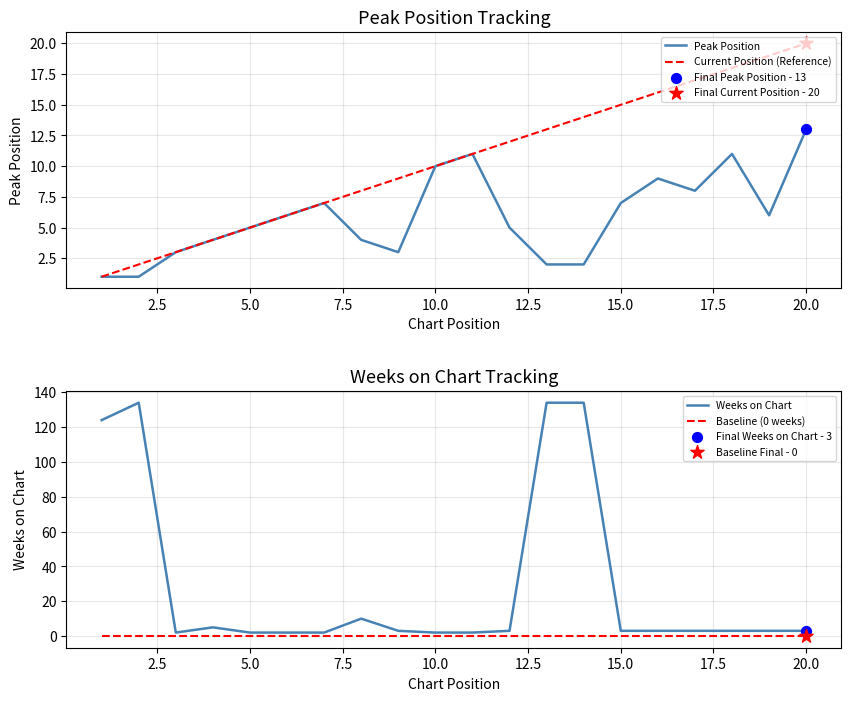

At how many categories does at least one series exceed 77?

4